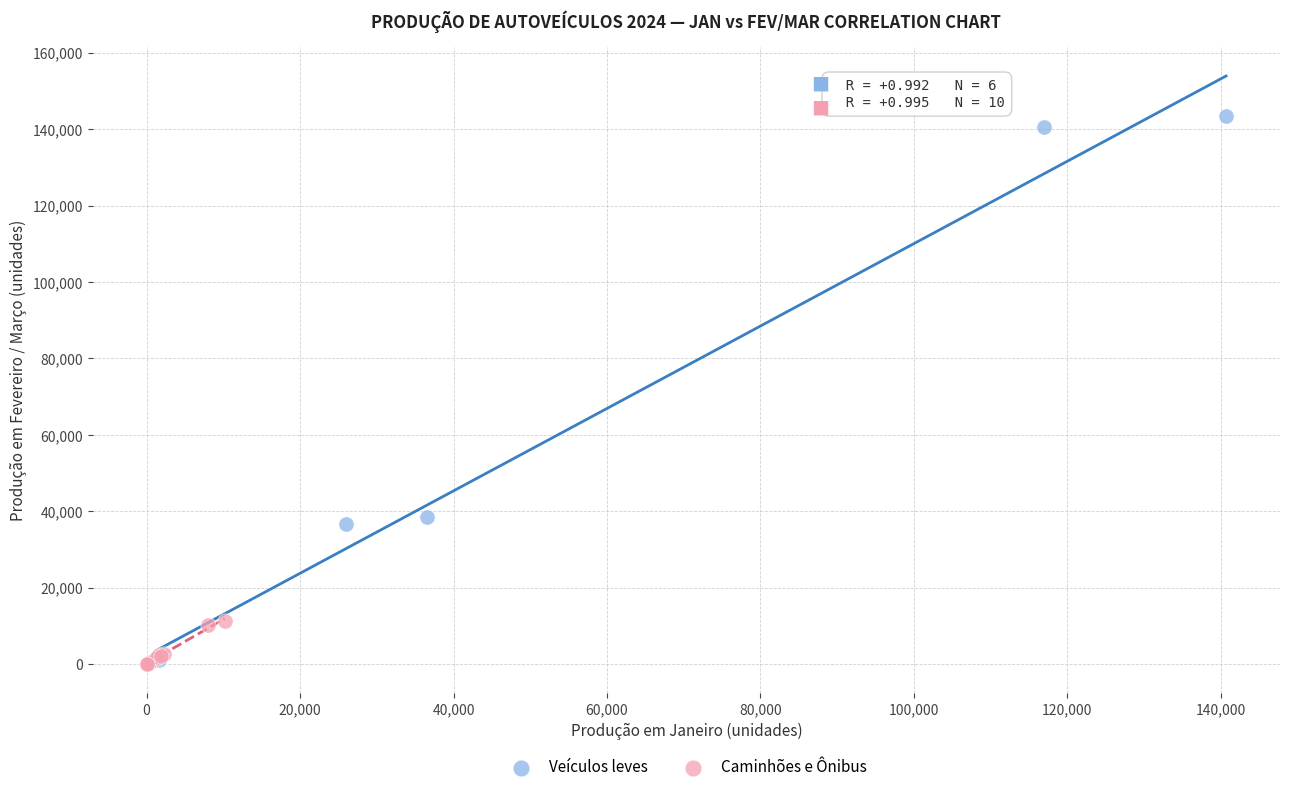

Which series reaches the maximum Y coordinate?

Veículos leves